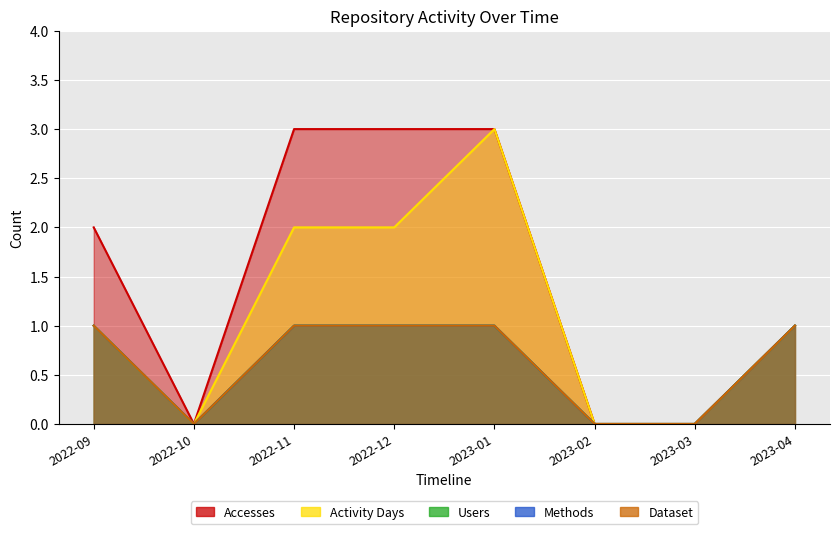

Is the value of Users at 2023-03 greater than the value of Methods at 2023-03?

No